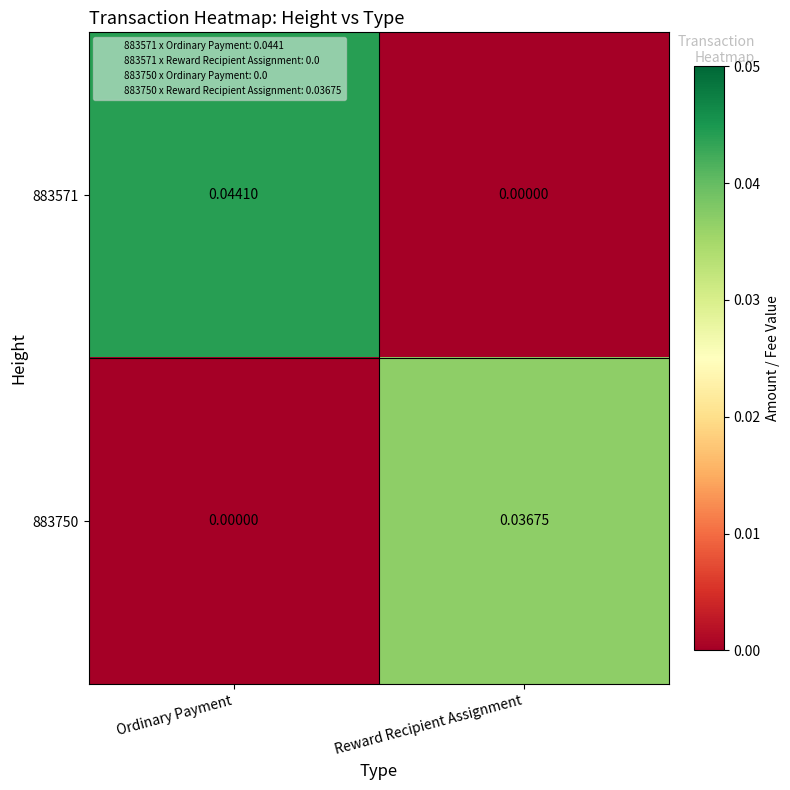

At which label does 883571 reach its minimum?

Reward Recipient Assignment